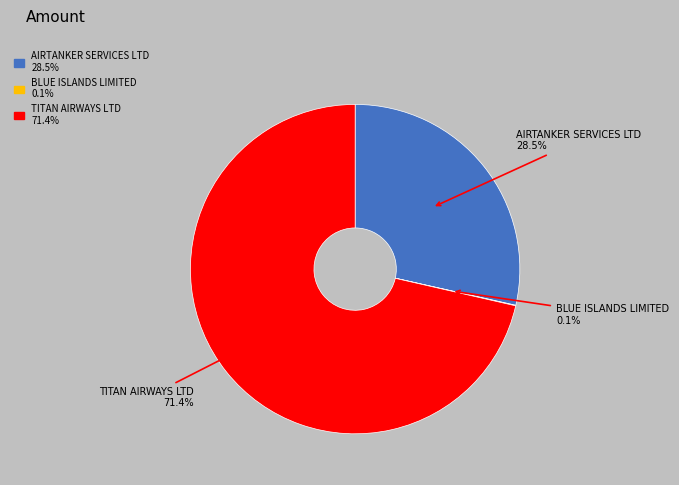

Is there a majority slice in this chart?

Yes